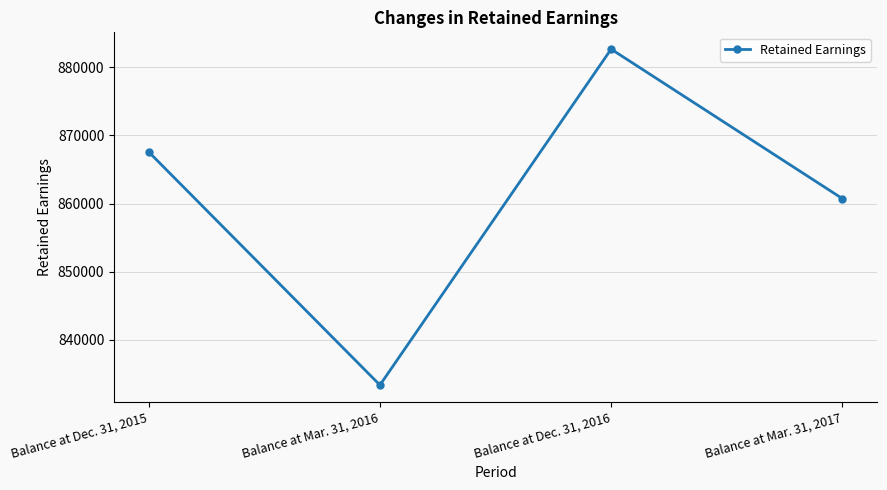

True or false: the data shows 196106 at Balance at Mar. 31, 2016.

False